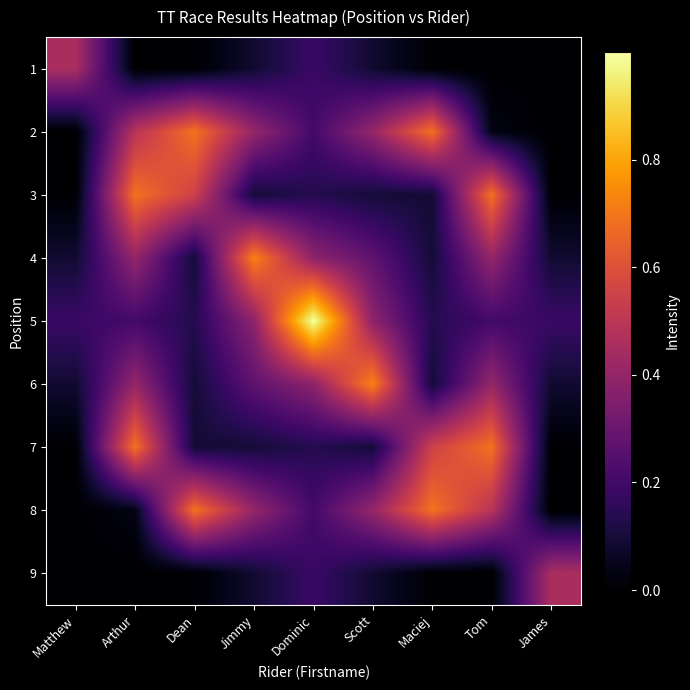

What is the total value across all series at Scott?

2.6